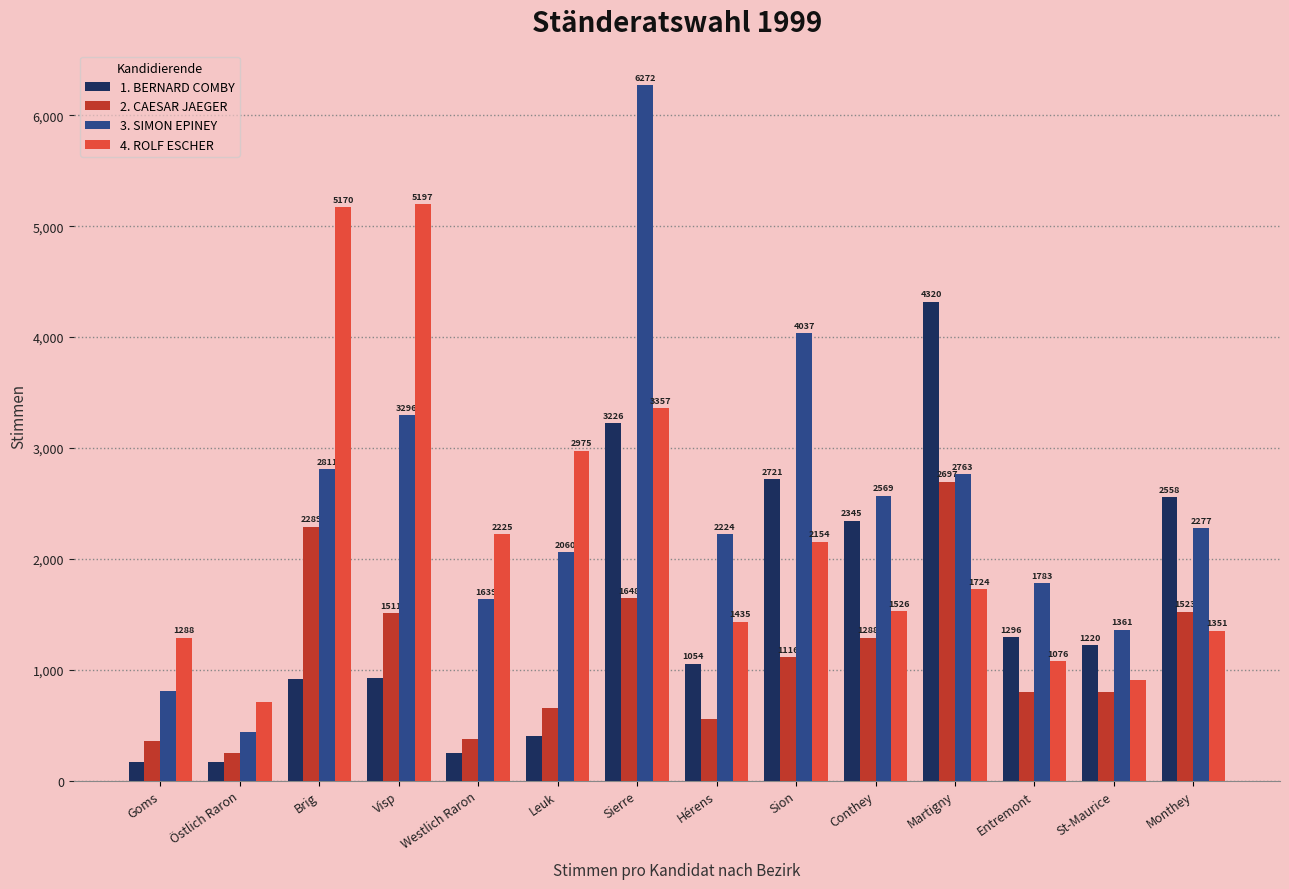

What is the spread (max minus min) of values at Entremont?

988